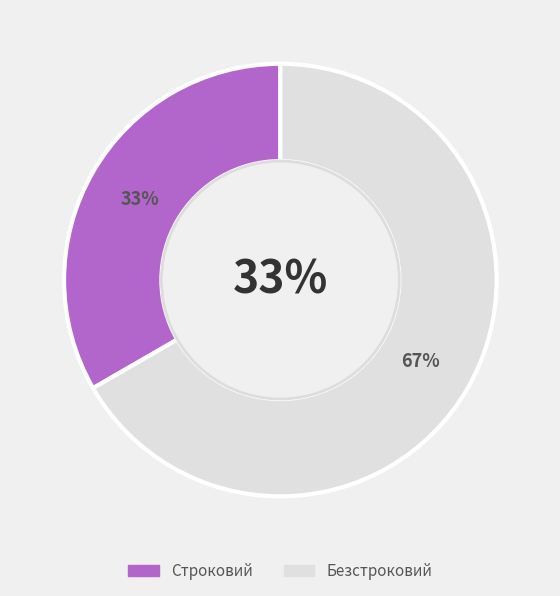

What percentage is the Безстроковий slice, to the nearest percent?

67%